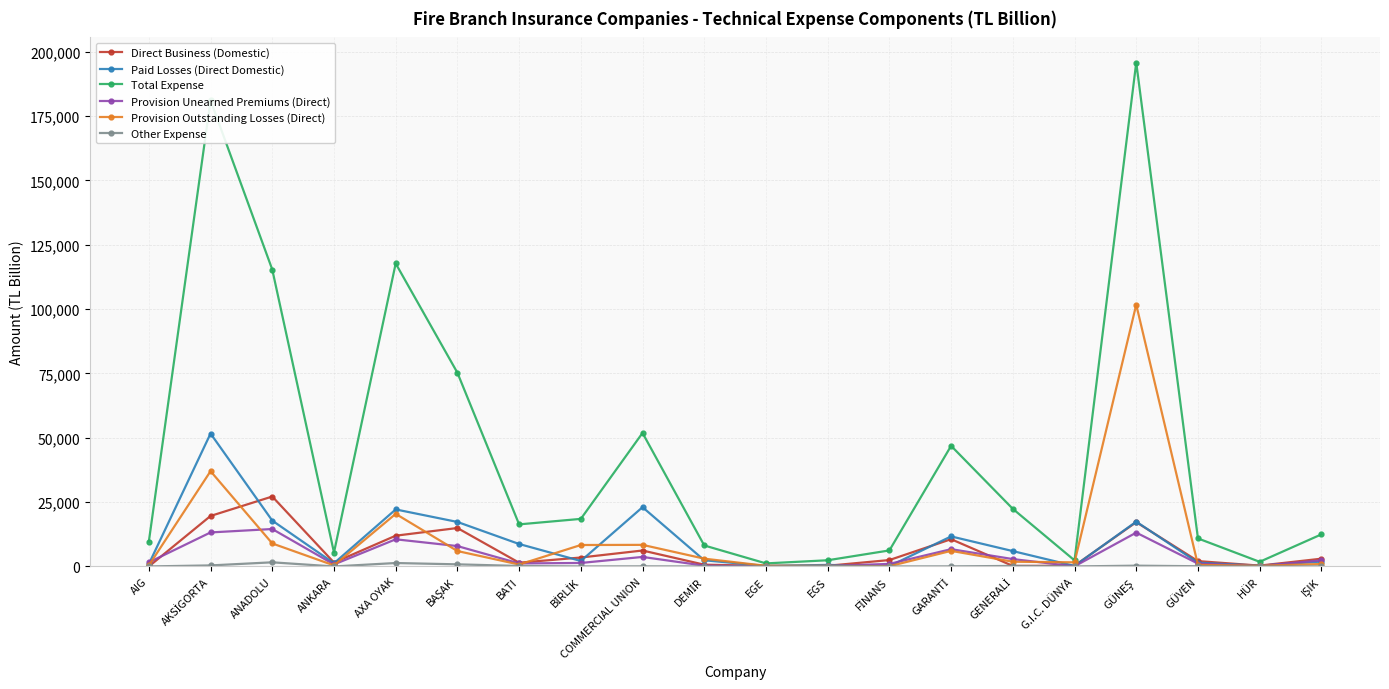

True or false: Paid Losses (Direct Domestic) and Direct Business (Domestic) intersect in this chart.

True